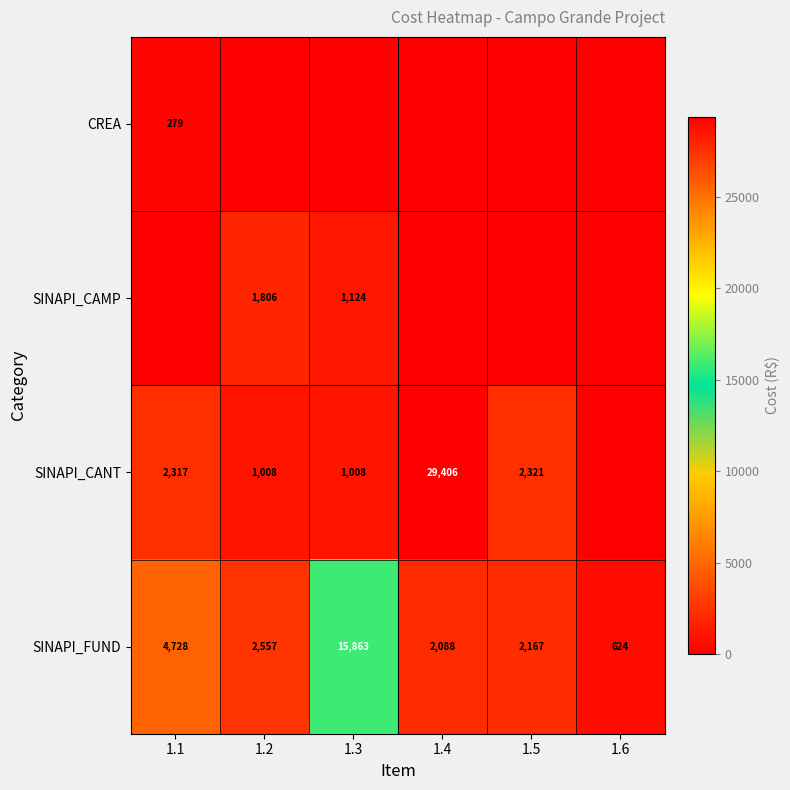

Is the value of SINAPI_CANT at 1.1 greater than the value of SINAPI_FUND at 1.3?

No